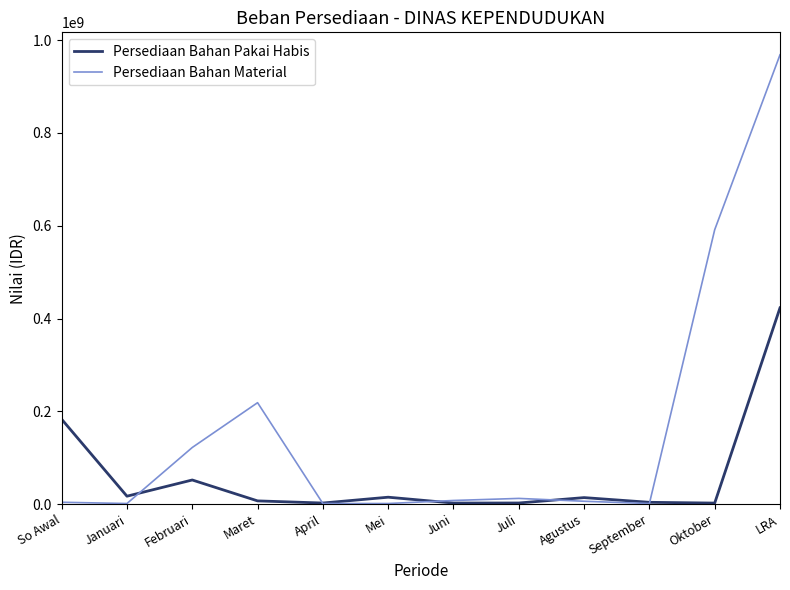

List the series in order of their peak value, lowest first.

Persediaan Bahan Pakai Habis, Persediaan Bahan Material